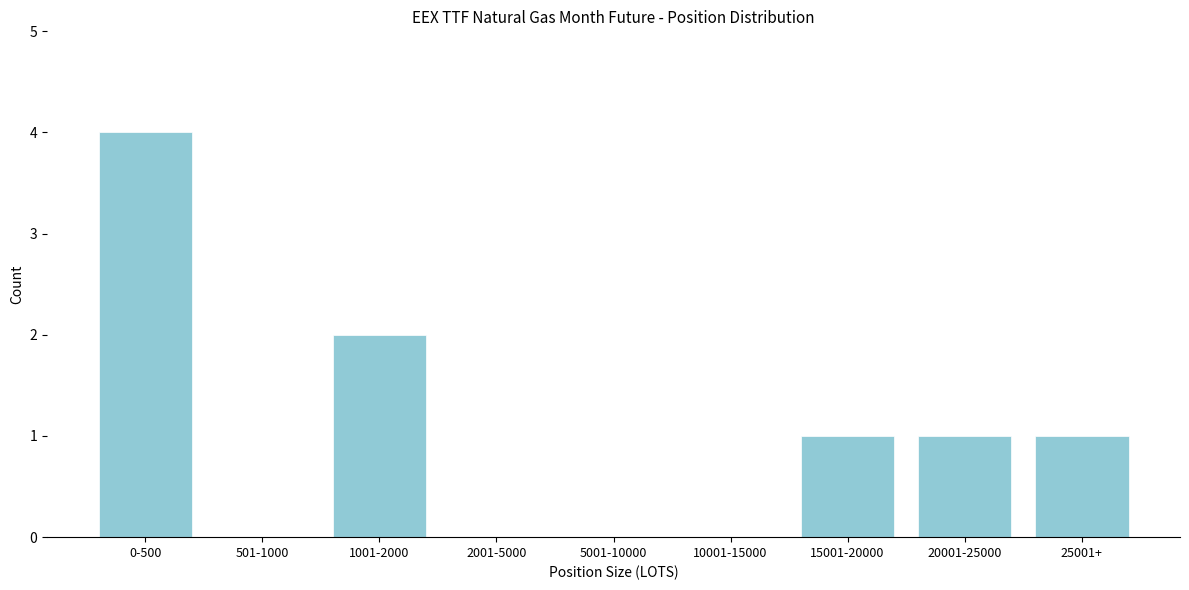

Reading left to right, extract all data points from this chart.

0-500=4	501-1000=0	1001-2000=2	2001-5000=0	5001-10000=0	10001-15000=0	15001-20000=1	20001-25000=1	25001+=1